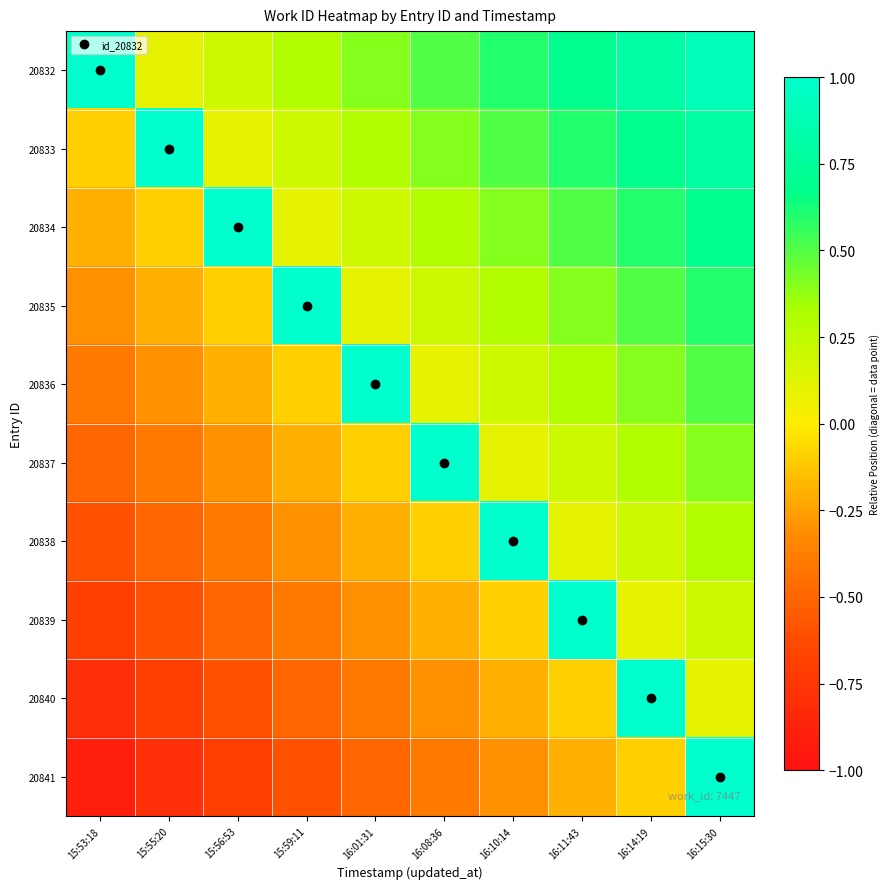

Reading left to right, list all the values displayed in this chart.

20832: 15:53:18=1.0	15:55:20=0.1	15:56:53=0.2	15:59:11=0.3	16:01:31=0.4	16:08:36=0.5	16:10:14=0.6	16:11:43=0.7	16:14:19=0.8	16:15:30=0.9
20833: 15:53:18=-0.1	15:55:20=1.0	15:56:53=0.1	15:59:11=0.2	16:01:31=0.3	16:08:36=0.4	16:10:14=0.5	16:11:43=0.6	16:14:19=0.7	16:15:30=0.8
20834: 15:53:18=-0.2	15:55:20=-0.1	15:56:53=1.0	15:59:11=0.1	16:01:31=0.2	16:08:36=0.3	16:10:14=0.4	16:11:43=0.5	16:14:19=0.6	16:15:30=0.7
20835: 15:53:18=-0.3	15:55:20=-0.2	15:56:53=-0.1	15:59:11=1.0	16:01:31=0.1	16:08:36=0.2	16:10:14=0.3	16:11:43=0.4	16:14:19=0.5	16:15:30=0.6
20836: 15:53:18=-0.4	15:55:20=-0.3	15:56:53=-0.2	15:59:11=-0.1	16:01:31=1.0	16:08:36=0.1	16:10:14=0.2	16:11:43=0.3	16:14:19=0.4	16:15:30=0.5
20837: 15:53:18=-0.5	15:55:20=-0.4	15:56:53=-0.3	15:59:11=-0.2	16:01:31=-0.1	16:08:36=1.0	16:10:14=0.1	16:11:43=0.2	16:14:19=0.3	16:15:30=0.4
20838: 15:53:18=-0.6	15:55:20=-0.5	15:56:53=-0.4	15:59:11=-0.3	16:01:31=-0.2	16:08:36=-0.1	16:10:14=1.0	16:11:43=0.1	16:14:19=0.2	16:15:30=0.3
20839: 15:53:18=-0.7	15:55:20=-0.6	15:56:53=-0.5	15:59:11=-0.4	16:01:31=-0.3	16:08:36=-0.2	16:10:14=-0.1	16:11:43=1.0	16:14:19=0.1	16:15:30=0.2
20840: 15:53:18=-0.8	15:55:20=-0.7	15:56:53=-0.6	15:59:11=-0.5	16:01:31=-0.4	16:08:36=-0.3	16:10:14=-0.2	16:11:43=-0.1	16:14:19=1.0	16:15:30=0.1
20841: 15:53:18=-0.9	15:55:20=-0.8	15:56:53=-0.7	15:59:11=-0.6	16:01:31=-0.5	16:08:36=-0.4	16:10:14=-0.3	16:11:43=-0.2	16:14:19=-0.1	16:15:30=1.0